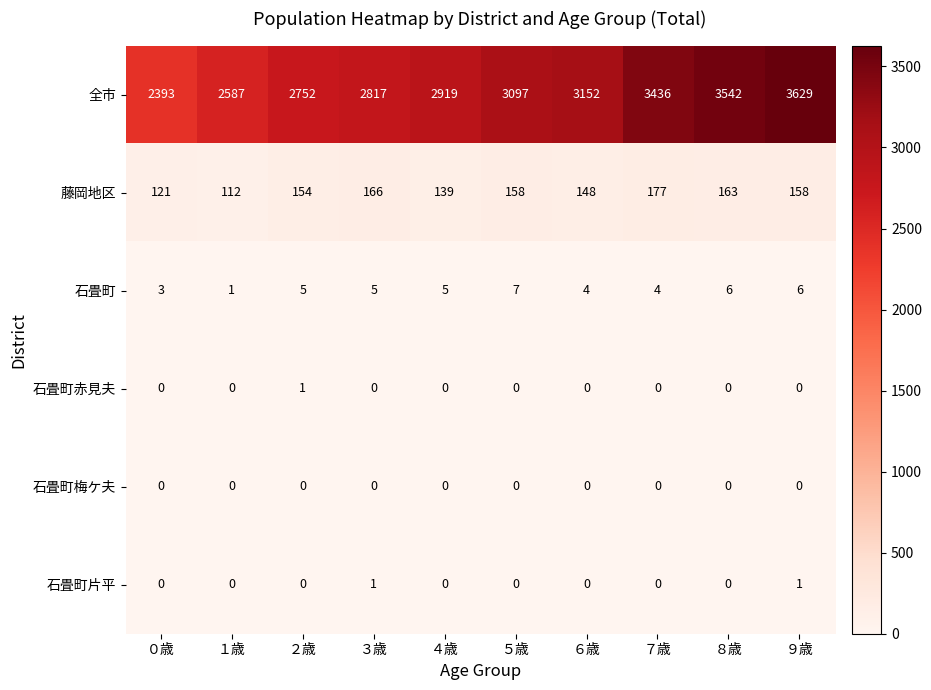

Which category has the lowest value in the 石畳町 series?

１歳